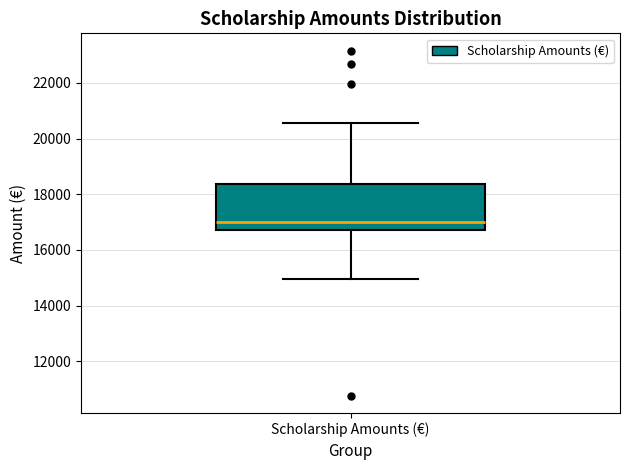

Read this box plot against the y-axis: the position of the median line, the range covered by the box, and the ends of both whiskers. The values are not printed on the chart, so give them approximately, as read against the axis.

median 17000, box 16800 to 18400, whiskers 15000 to 20600